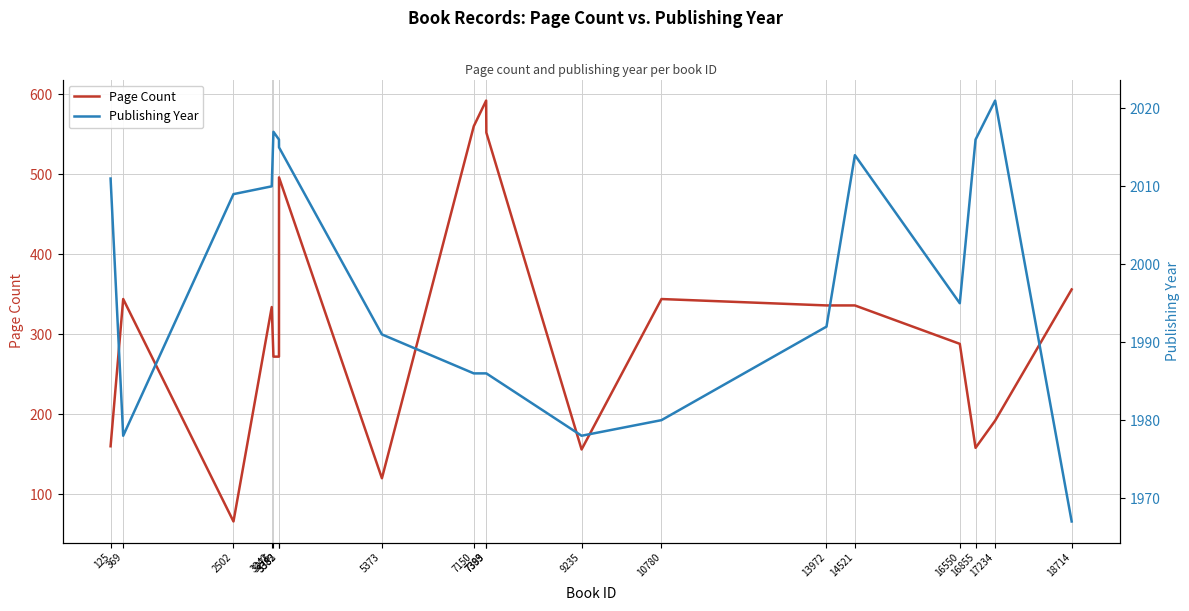

What is the sum of all Page Count values?

5934